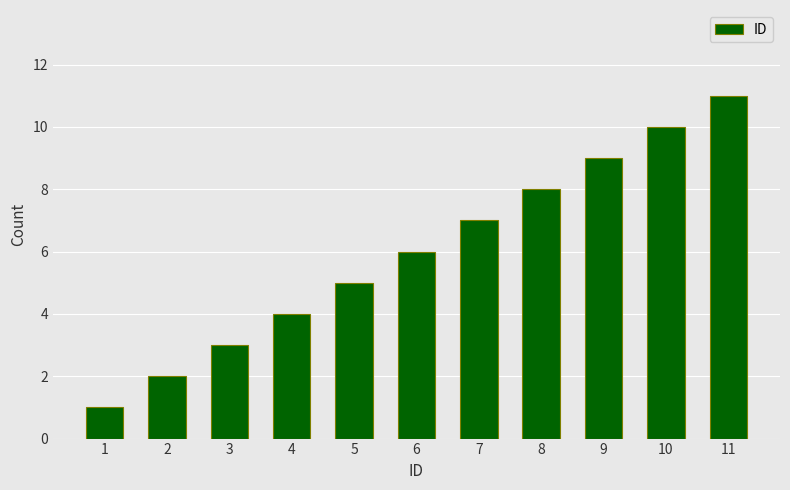

How many distinct data groups are displayed?

1